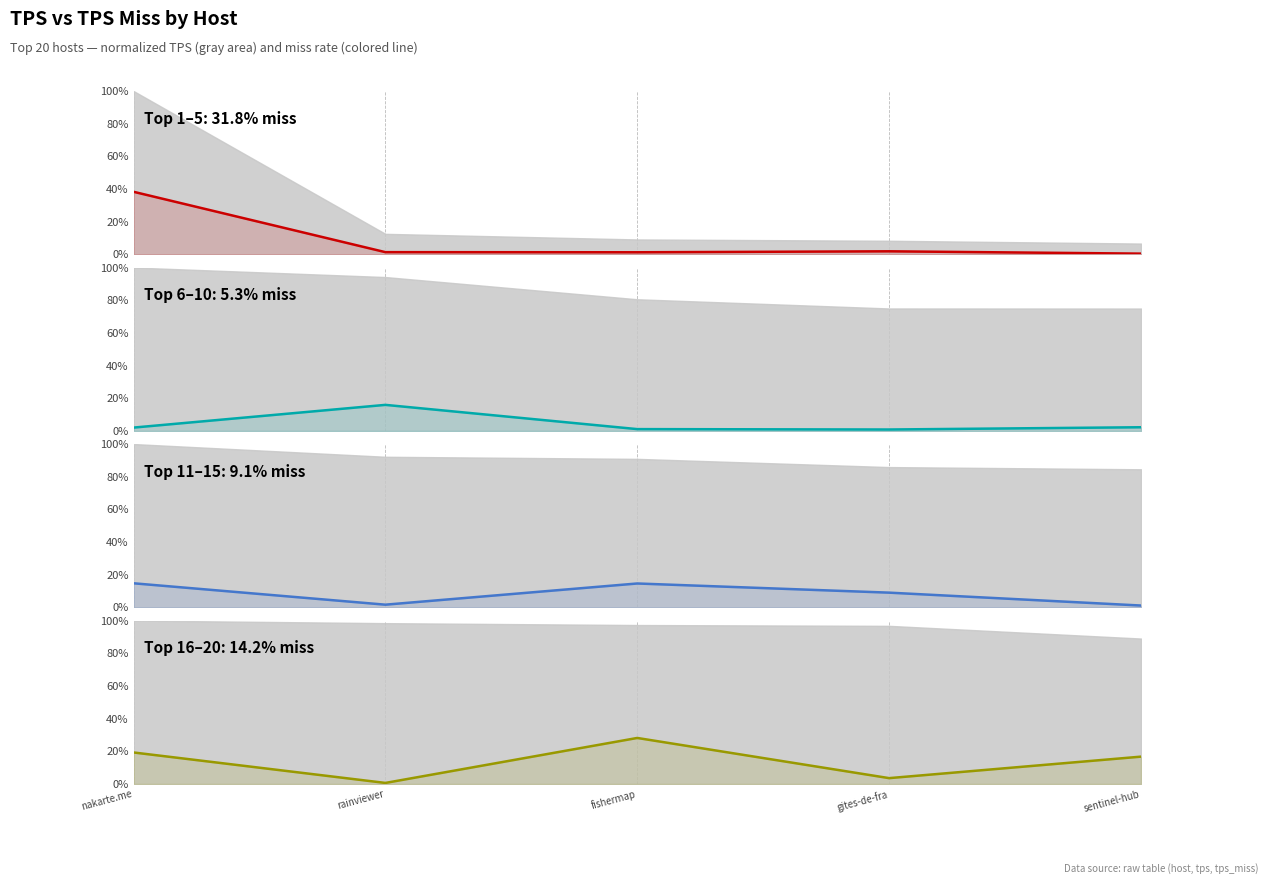

What is the difference between the maximum and second lowest values in the Top 11–15 series?

13.1